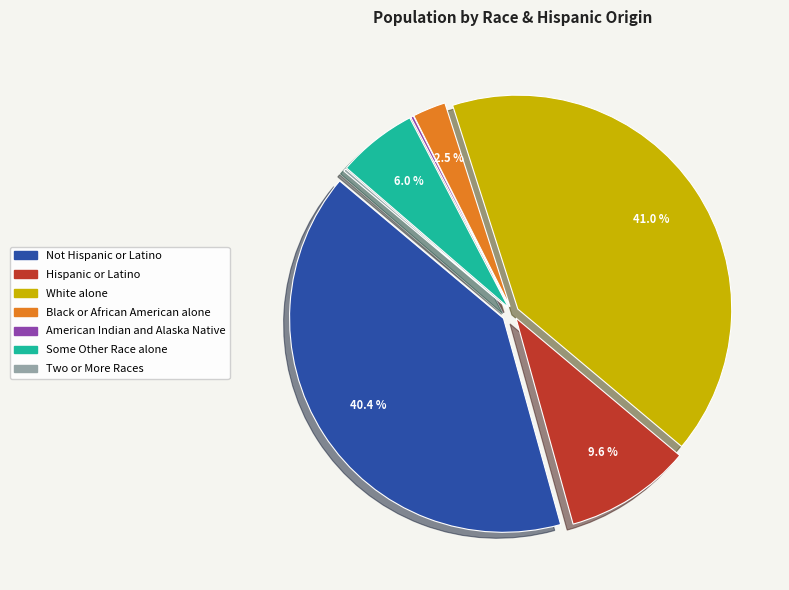

Which has a higher value, Not Hispanic or Latino or Some Other Race alone?

Not Hispanic or Latino